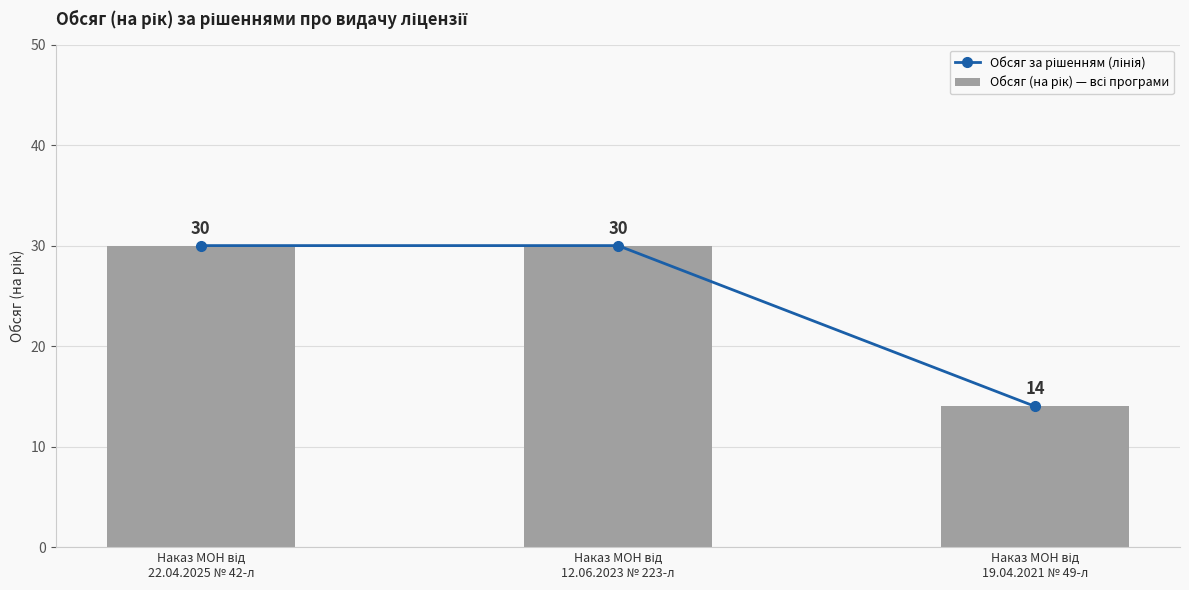

Are the bars horizontal?

No